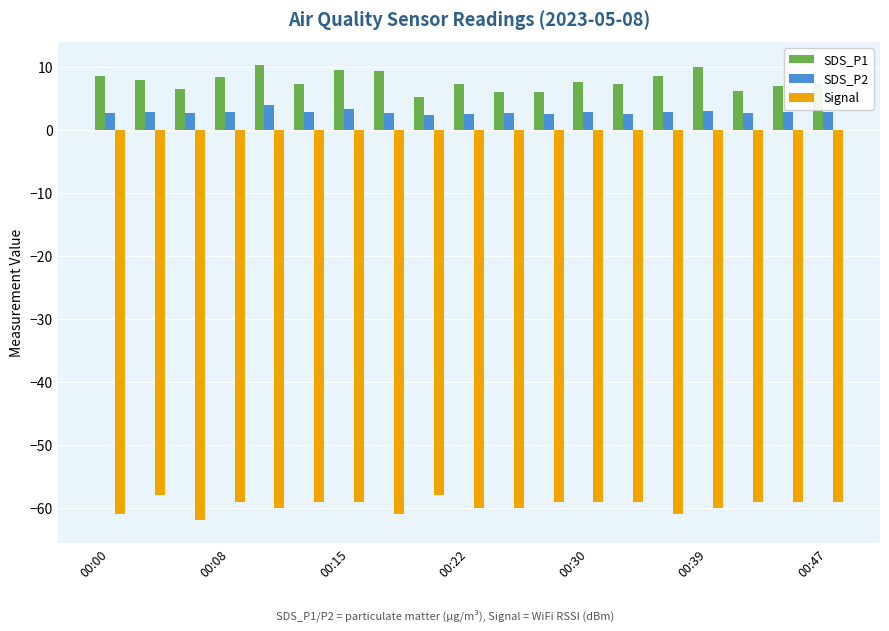

Which series has the largest total across all categories?

SDS_P1